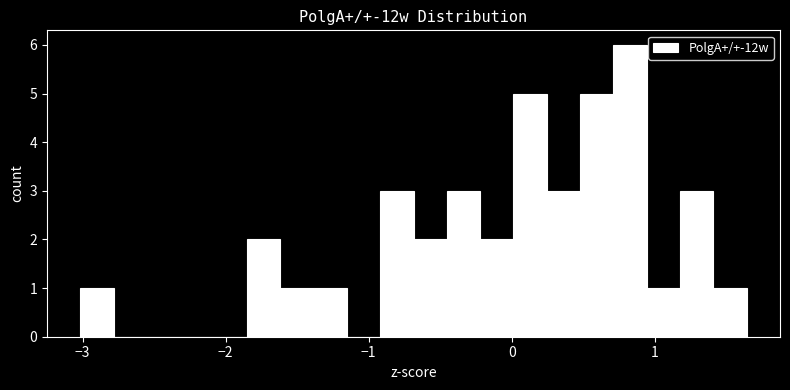

Read against the x-axis, roughly where is the centre of the tallest bar?

0.8